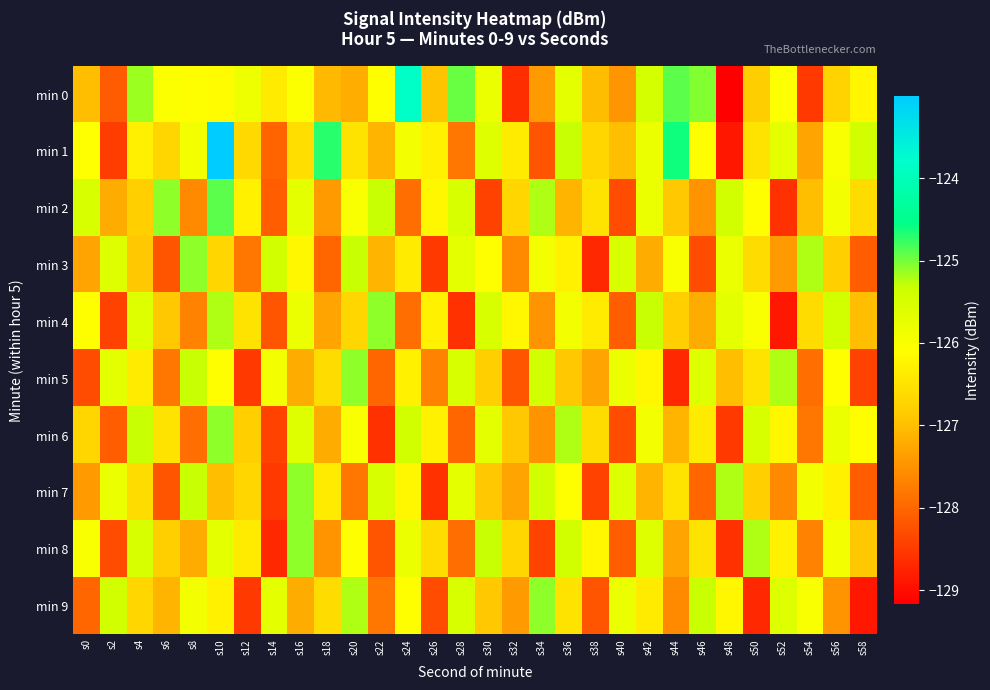

Reading left to right, list all the values displayed in this chart.

min 0: s0=-127.0	s2=-128.1	s4=-125.1	s6=-126.0	s8=-126.1	s10=-126.1	s12=-125.8	s14=-126.4	s16=-126.0	s18=-127.1	s20=-127.2	s22=-126.1	s24=-123.8	s26=-126.9	s28=-124.9	s30=-125.8	s32=-128.6	s34=-127.4	s36=-125.7	s38=-127.0	s40=-127.5	s42=-125.4	s44=-124.9	s46=-125.0	s48=-129.2	s50=-126.8	s52=-126.1	s54=-128.5	s56=-126.7	s58=-126.2
min 1: s0=-126.1	s2=-128.5	s4=-126.3	s6=-126.7	s8=-125.9	s10=-123.0	s12=-126.7	s14=-128.0	s16=-126.6	s18=-124.7	s20=-126.5	s22=-127.1	s24=-125.9	s26=-126.3	s28=-127.8	s30=-125.6	s32=-126.4	s34=-128.2	s36=-125.3	s38=-126.7	s40=-127.0	s42=-125.8	s44=-124.6	s46=-126.1	s48=-128.9	s50=-126.5	s52=-125.7	s54=-127.3	s56=-126.0	s58=-125.4
min 2: s0=-125.5	s2=-127.2	s4=-126.8	s6=-125.1	s8=-127.6	s10=-124.9	s12=-126.3	s14=-128.1	s16=-125.7	s18=-127.4	s20=-126.0	s22=-125.3	s24=-127.9	s26=-126.2	s28=-125.5	s30=-128.4	s32=-126.7	s34=-125.2	s36=-127.1	s38=-126.5	s40=-128.3	s42=-125.8	s44=-126.9	s46=-127.5	s48=-125.4	s50=-126.1	s52=-128.6	s54=-127.0	s56=-125.9	s58=-126.6
min 3: s0=-127.3	s2=-125.6	s4=-126.9	s6=-128.2	s8=-125.1	s10=-126.7	s12=-127.8	s14=-125.4	s16=-126.2	s18=-128.0	s20=-125.3	s22=-127.1	s24=-126.4	s26=-128.5	s28=-125.7	s30=-126.1	s32=-127.6	s34=-125.9	s36=-126.3	s38=-128.7	s40=-125.5	s42=-127.2	s44=-126.0	s46=-128.3	s48=-125.8	s50=-126.6	s52=-127.4	s54=-125.2	s56=-126.8	s58=-128.1
min 4: s0=-126.1	s2=-128.4	s4=-125.6	s6=-126.9	s8=-127.7	s10=-125.2	s12=-126.5	s14=-128.2	s16=-125.8	s18=-127.3	s20=-126.7	s22=-125.1	s24=-127.9	s26=-126.3	s28=-128.6	s30=-125.5	s32=-126.2	s34=-127.5	s36=-125.9	s38=-126.4	s40=-128.1	s42=-125.3	s44=-126.8	s46=-127.2	s48=-125.7	s50=-126.0	s52=-128.9	s54=-126.6	s56=-125.4	s58=-127.0
min 5: s0=-128.3	s2=-125.7	s4=-126.4	s6=-127.8	s8=-125.3	s10=-126.1	s12=-128.5	s14=-125.9	s16=-127.2	s18=-126.6	s20=-125.1	s22=-128.0	s24=-126.3	s26=-127.7	s28=-125.5	s30=-126.8	s32=-128.2	s34=-125.4	s36=-126.9	s38=-127.3	s40=-125.8	s42=-126.2	s44=-128.7	s46=-125.6	s48=-127.0	s50=-126.5	s52=-125.2	s54=-127.9	s56=-126.1	s58=-128.4
min 6: s0=-126.7	s2=-128.1	s4=-125.3	s6=-126.5	s8=-127.9	s10=-125.1	s12=-126.8	s14=-128.4	s16=-125.6	s18=-127.2	s20=-126.0	s22=-128.6	s24=-125.4	s26=-126.3	s28=-128.0	s30=-125.7	s32=-126.9	s34=-127.5	s36=-125.2	s38=-126.6	s40=-128.3	s42=-125.9	s44=-127.1	s46=-126.4	s48=-128.5	s50=-125.5	s52=-126.2	s54=-127.8	s56=-125.8	s58=-126.1
min 7: s0=-127.4	s2=-125.8	s4=-126.6	s6=-128.2	s8=-125.3	s10=-127.0	s12=-126.7	s14=-128.5	s16=-125.1	s18=-126.4	s20=-127.8	s22=-125.5	s24=-126.2	s26=-128.6	s28=-125.7	s30=-126.9	s32=-127.3	s34=-125.4	s36=-126.1	s38=-128.4	s40=-125.6	s42=-127.1	s44=-126.5	s46=-128.0	s48=-125.2	s50=-126.8	s52=-127.6	s54=-125.9	s56=-126.3	s58=-128.1
min 8: s0=-126.0	s2=-128.3	s4=-125.5	s6=-126.8	s8=-127.2	s10=-125.7	s12=-126.4	s14=-128.7	s16=-125.1	s18=-127.5	s20=-126.1	s22=-128.2	s24=-125.8	s26=-126.6	s28=-127.9	s30=-125.3	s32=-126.7	s34=-128.4	s36=-125.4	s38=-126.2	s40=-128.1	s42=-125.6	s44=-127.3	s46=-126.5	s48=-128.6	s50=-125.2	s52=-126.3	s54=-127.7	s56=-125.9	s58=-126.9
min 9: s0=-128.0	s2=-125.4	s4=-126.7	s6=-127.1	s8=-125.9	s10=-126.3	s12=-128.5	s14=-125.7	s16=-127.2	s18=-126.6	s20=-125.2	s22=-127.8	s24=-126.1	s26=-128.3	s28=-125.5	s30=-126.9	s32=-127.4	s34=-125.1	s36=-126.5	s38=-128.2	s40=-125.8	s42=-126.4	s44=-127.6	s46=-125.3	s48=-126.2	s50=-128.7	s52=-125.6	s54=-126.0	s56=-127.5	s58=-128.9